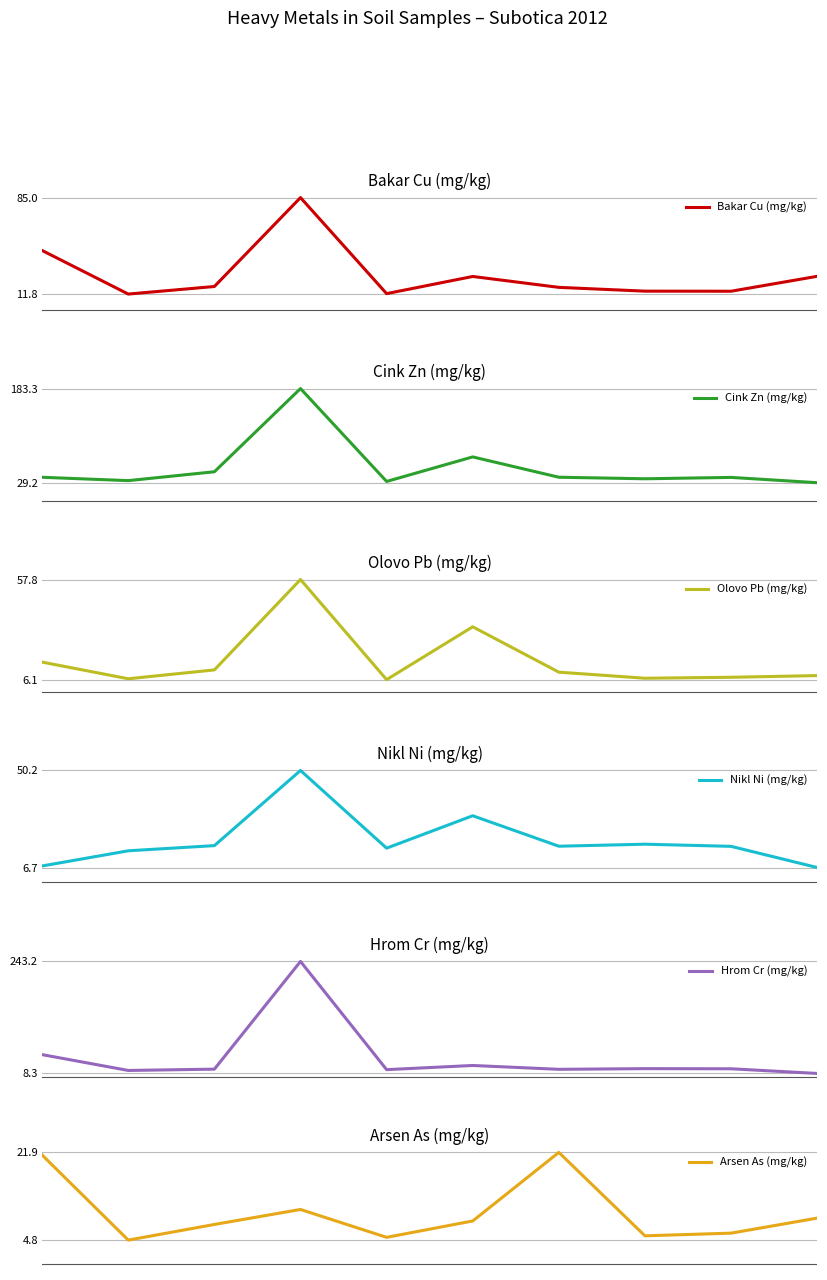

True or false: Hrom Cr (mg/kg) and Olovo Pb (mg/kg) intersect in this chart.

True